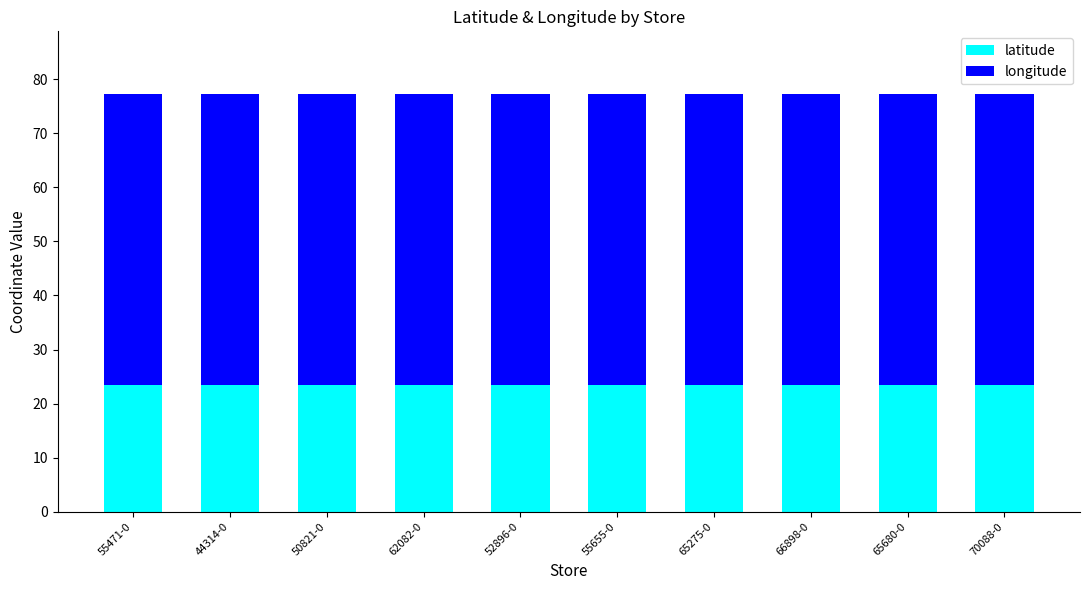

What is the maximum value for latitude?

23.4